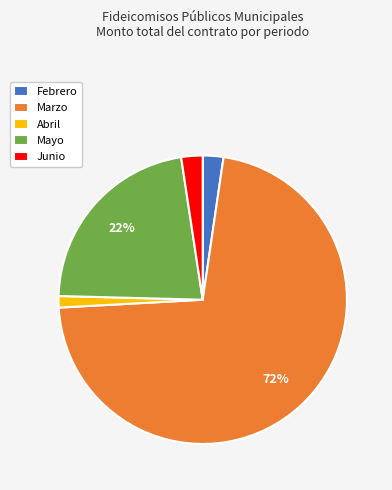

Do Junio and Marzo together represent more than half of the pie?

Yes